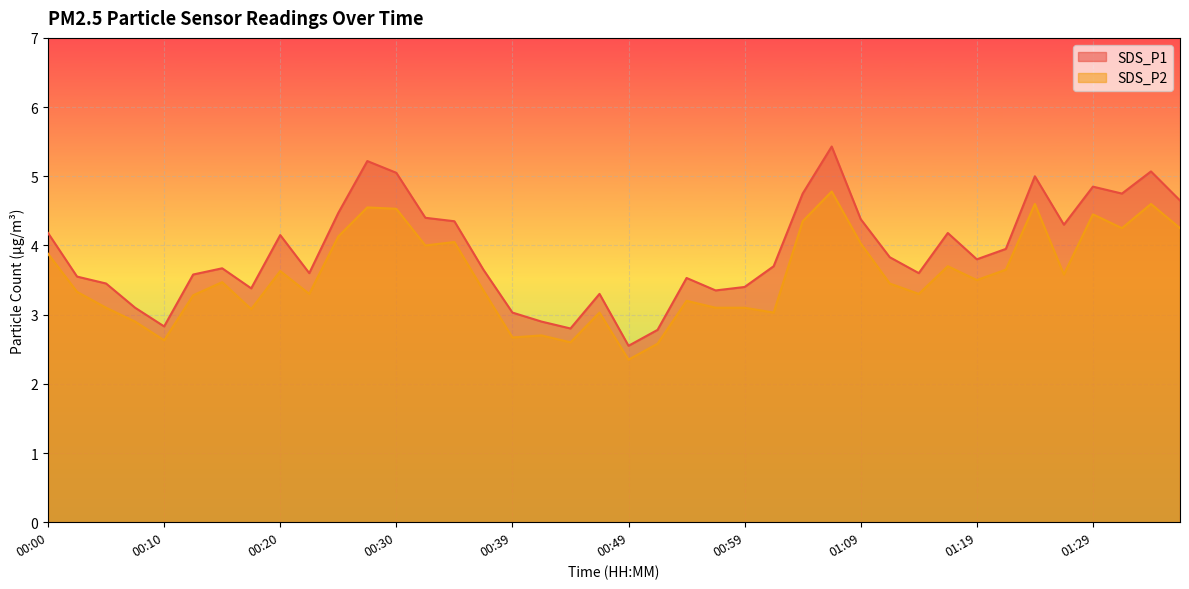

What is the difference between the second highest and second lowest values in the SDS_P2 series?

2.0